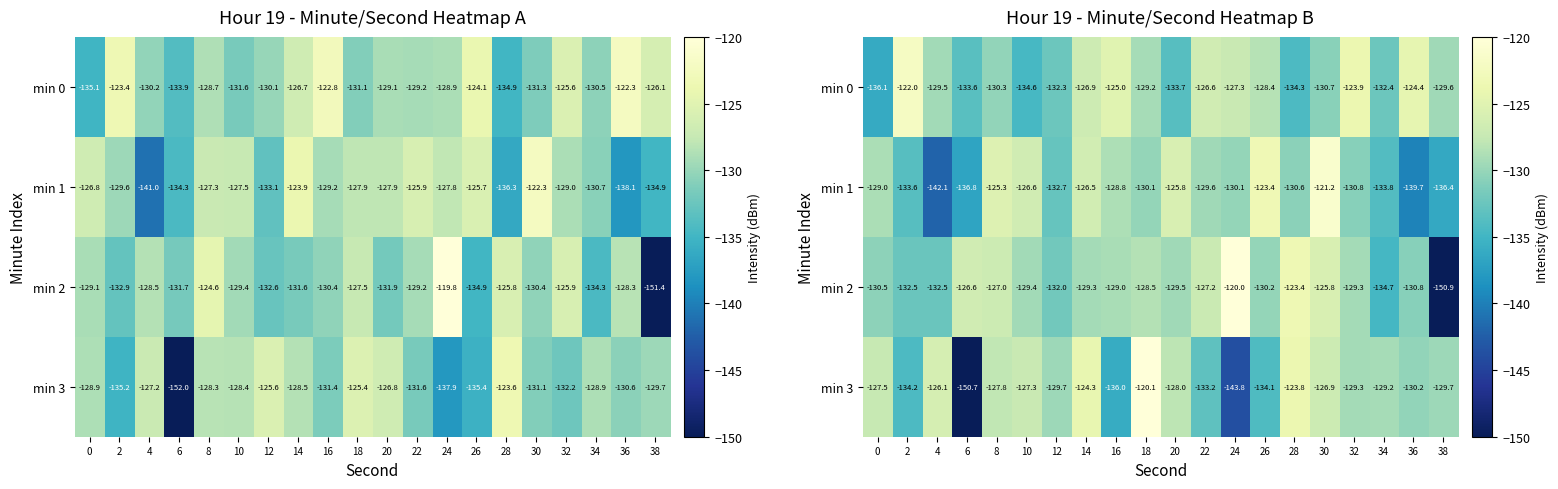

Which series has the largest range (max minus min)?

row_2